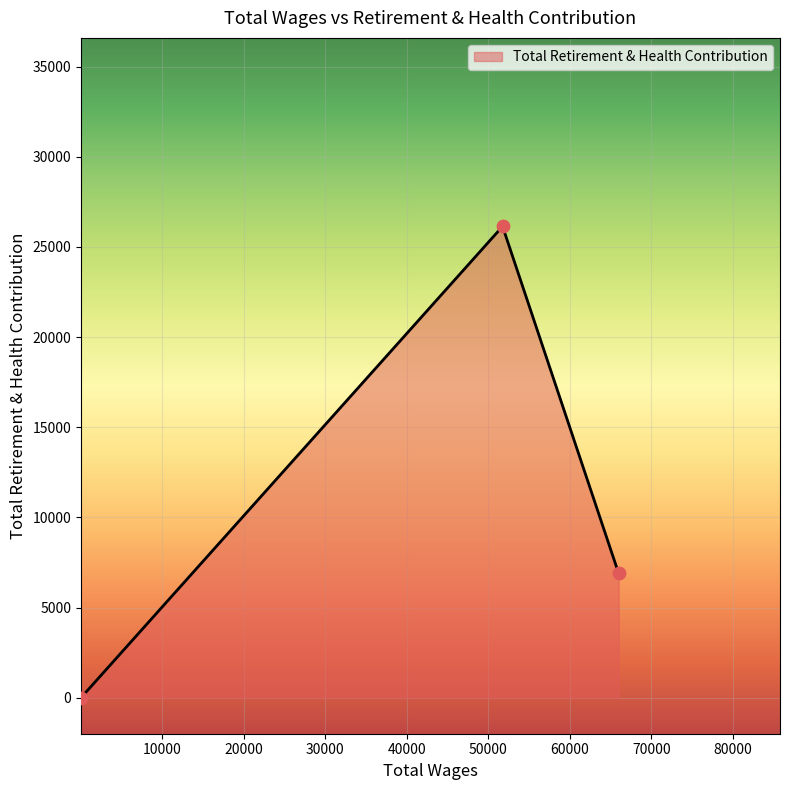

What is the maximum value shown in the chart?

26139